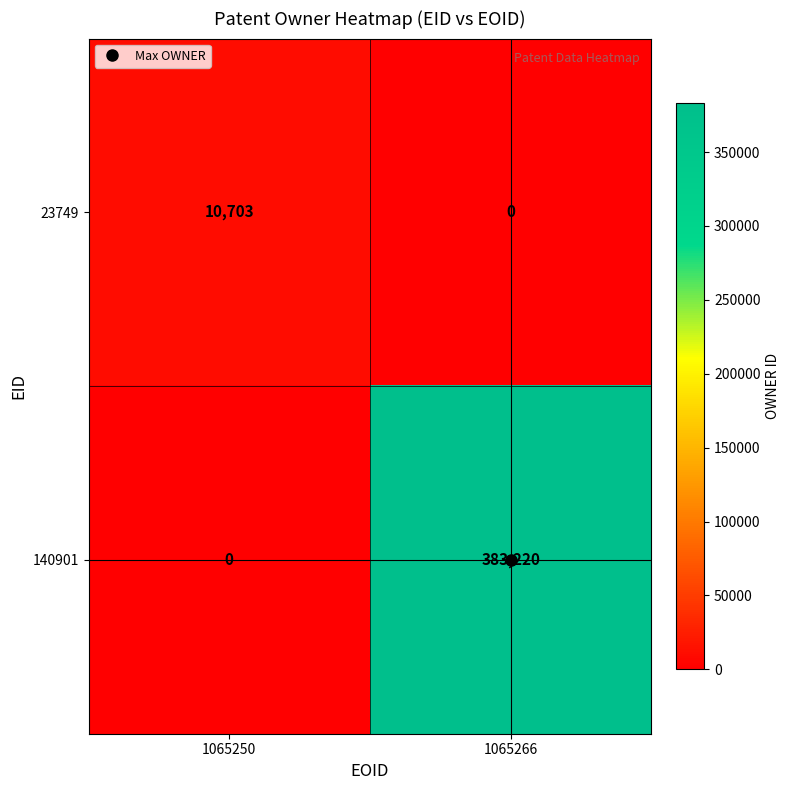

The 140901 series shows 383220 at 1065266. True or false?

True